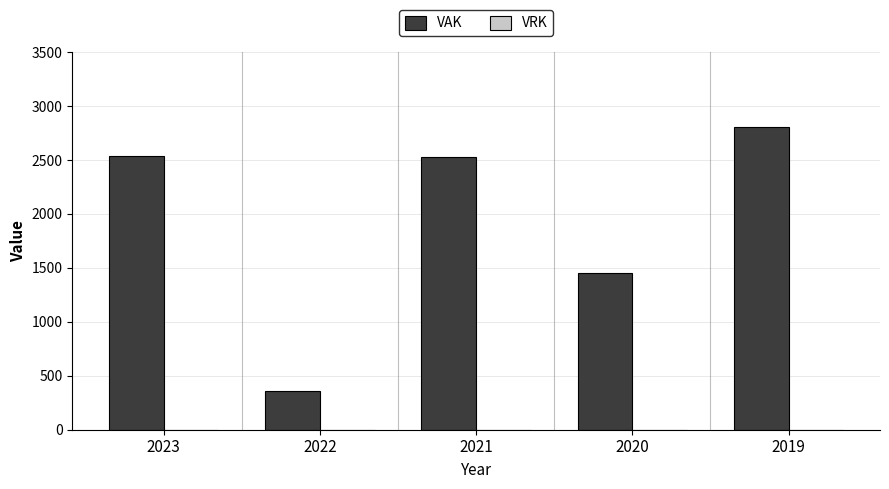

The value of VAK at 2022 is 144. True or false?

False